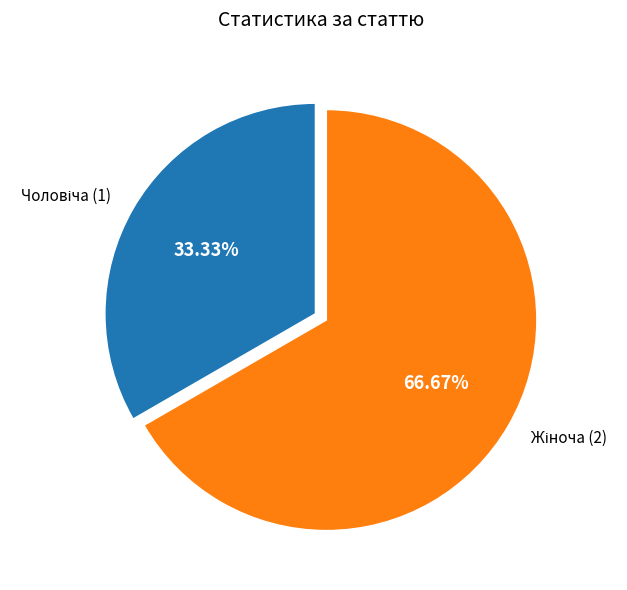

Is there any slice that represents more than half of the pie?

Yes